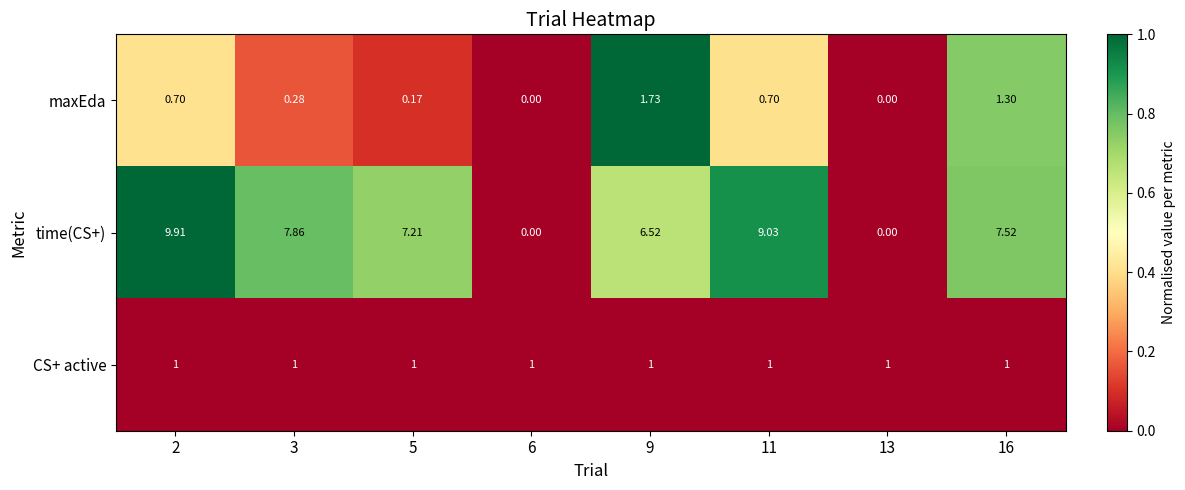

Count the number of data series in this chart.

3